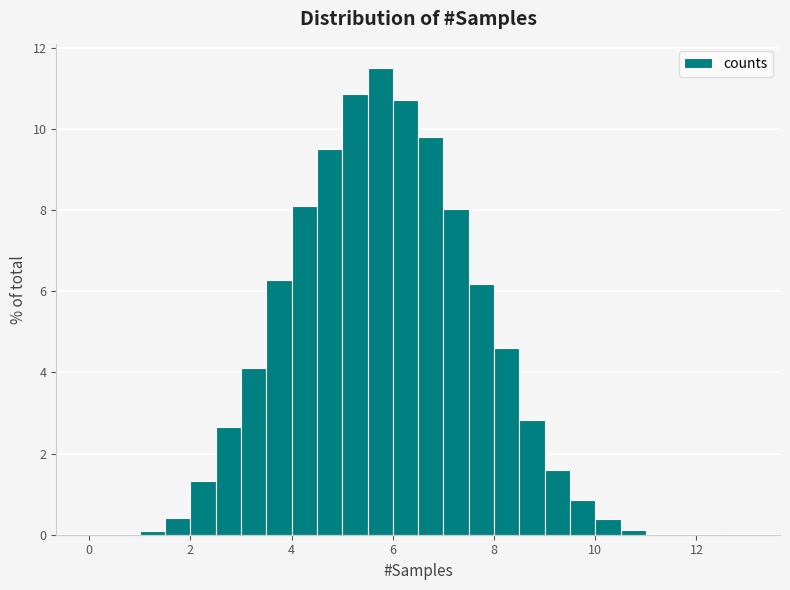

Read against the x-axis, roughly where is the centre of the tallest bar?

5.8